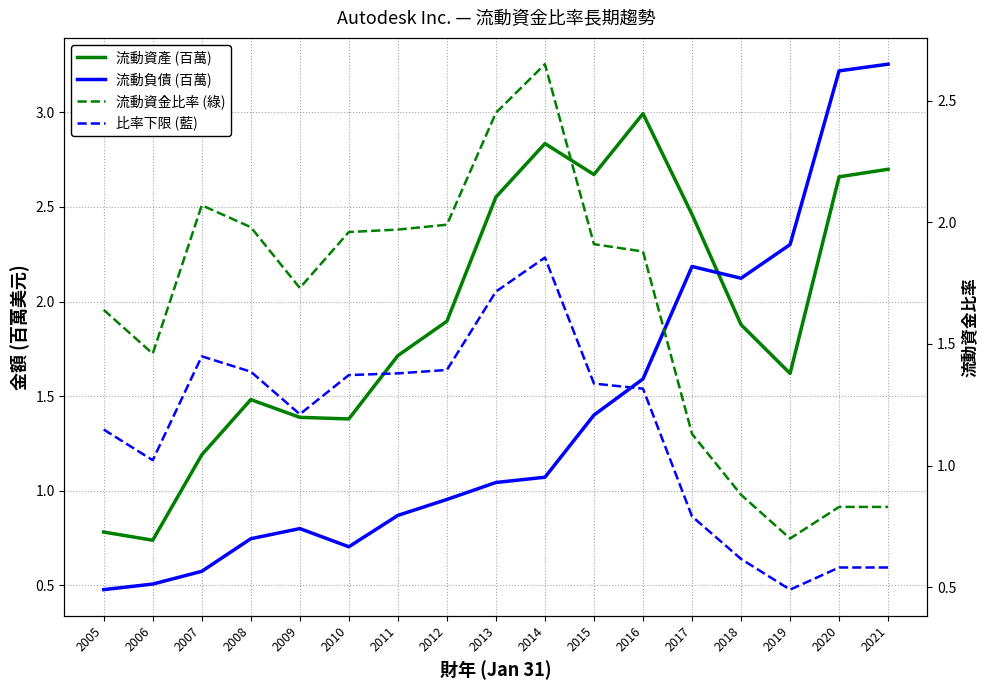

Which has a higher value, 2006 or 2020?

2020